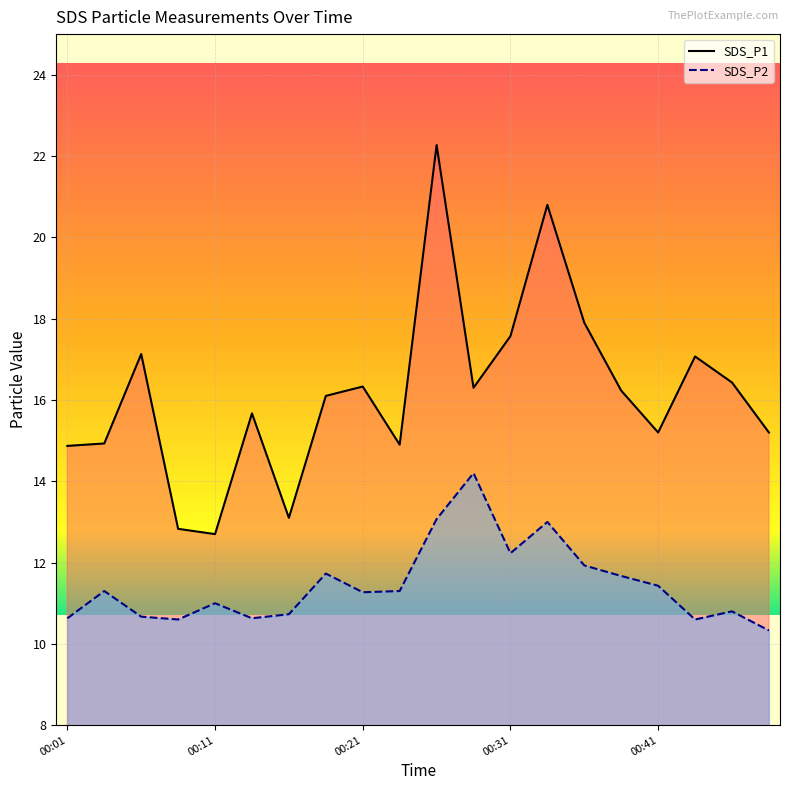

Does the chart display data point markers on the line(s)?

No